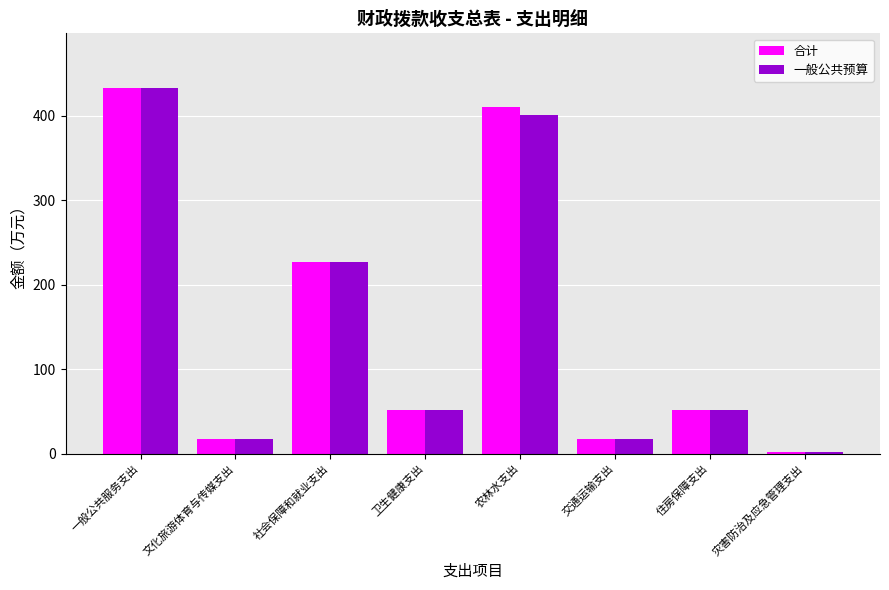

What value does the 一般公共预算 series have at 社会保障和就业支出?

227.1